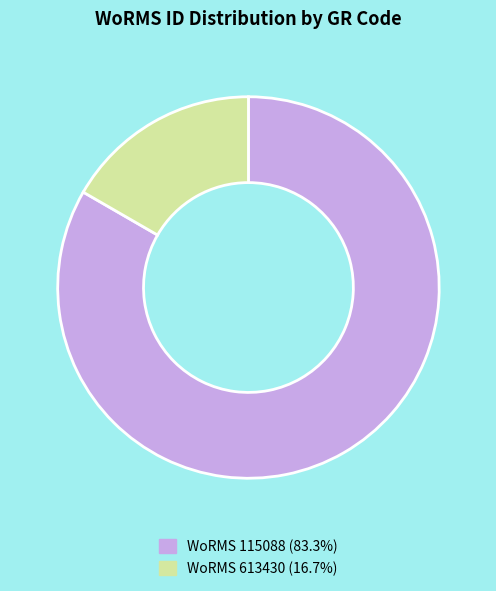

Is the sum of WoRMS 115088 (83.3%) and WoRMS 613430 (16.7%) greater than half?

Yes